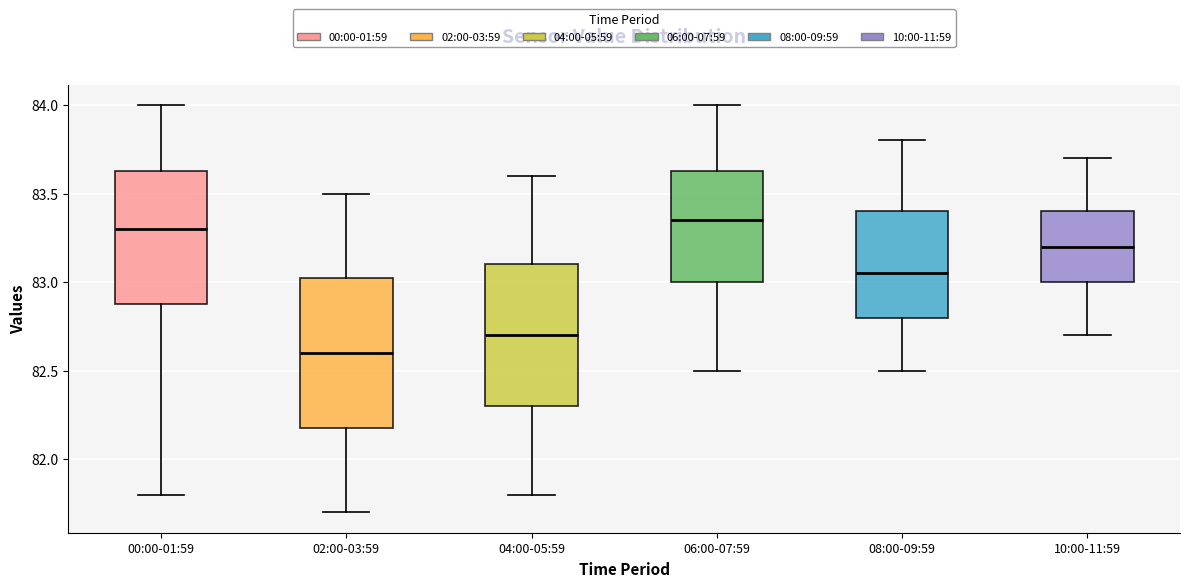

Reading left to right, transcribe this box plot: for each box, give where its median line is, the range the box spans, and where its two whiskers end, as read against the y-axis. The values are not printed on the chart, so give them approximately, as read against the axis.

00:00-01:59: median 83.30, box 82.90 to 83.65, whiskers 81.80 to 84.00
02:00-03:59: median 82.60, box 82.20 to 83.05, whiskers 81.70 to 83.50
04:00-05:59: median 82.70, box 82.30 to 83.10, whiskers 81.80 to 83.60
06:00-07:59: median 83.35, box 83.00 to 83.65, whiskers 82.50 to 84.00
08:00-09:59: median 83.05, box 82.80 to 83.40, whiskers 82.50 to 83.80
10:00-11:59: median 83.20, box 83.00 to 83.40, whiskers 82.70 to 83.70